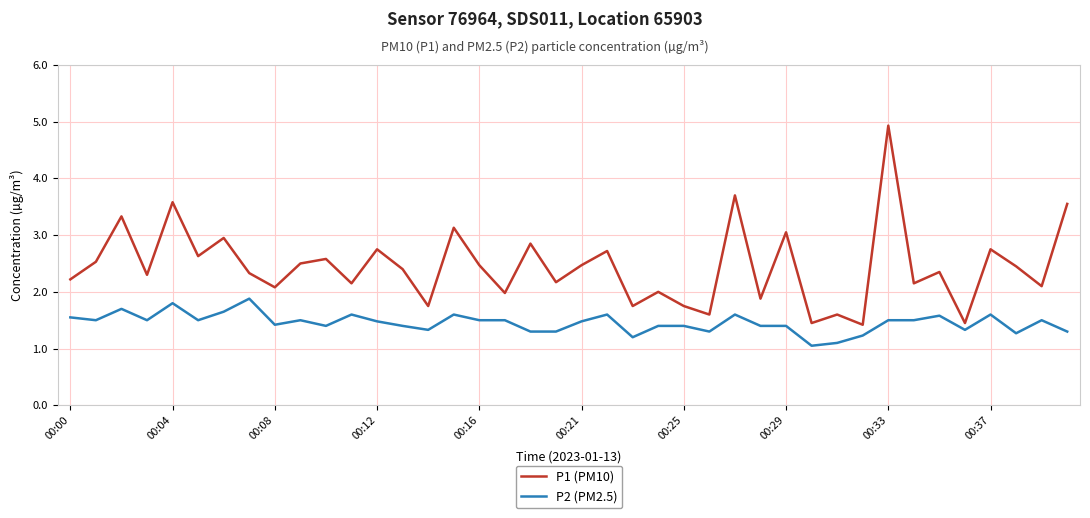

What is the maximum value for P2 (PM2.5)?

1.9